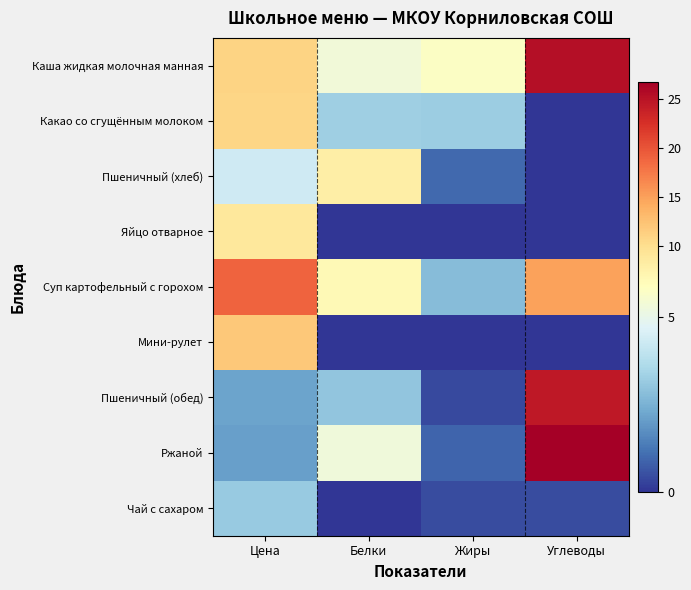

Which label corresponds to the smallest value in the chart?

Углеводы